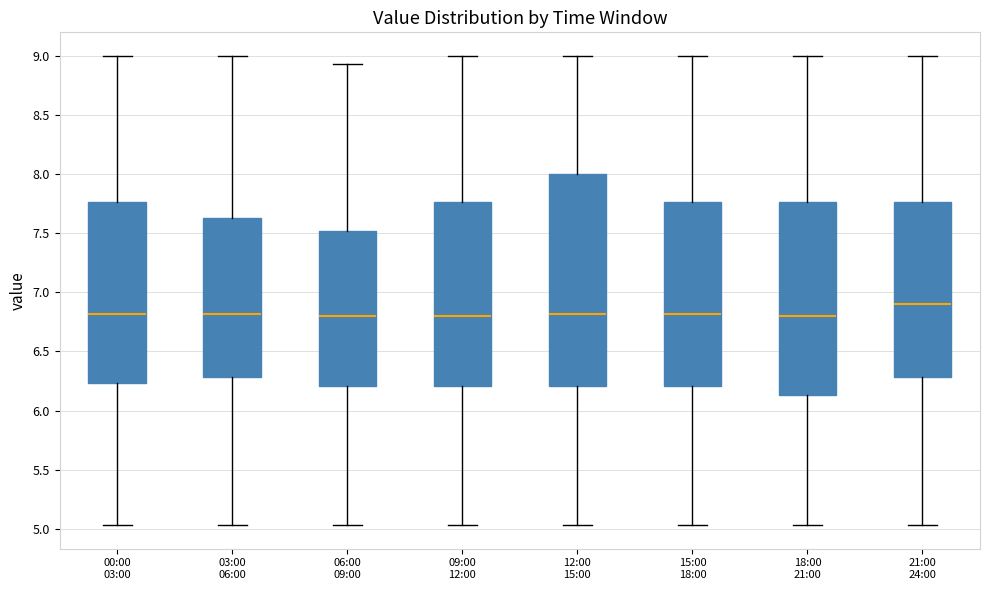

Comparing the boxes themselves (not the whiskers), which one is the tallest?

12:00 15:00